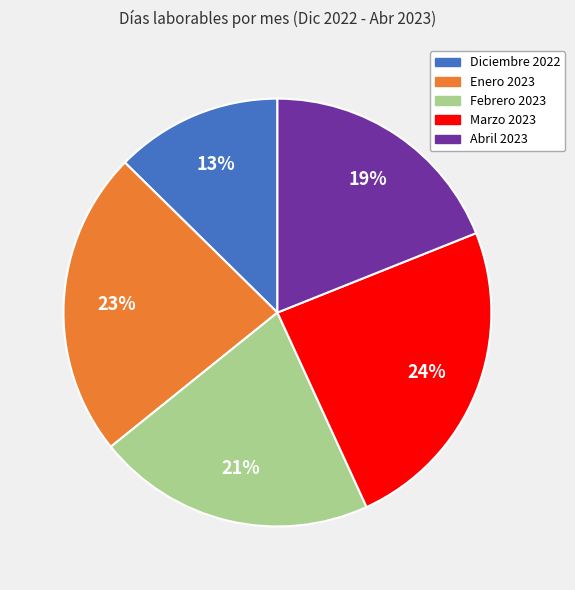

To the nearest percent, what is the difference between the Febrero 2023 and Enero 2023 slice percentages?

2%